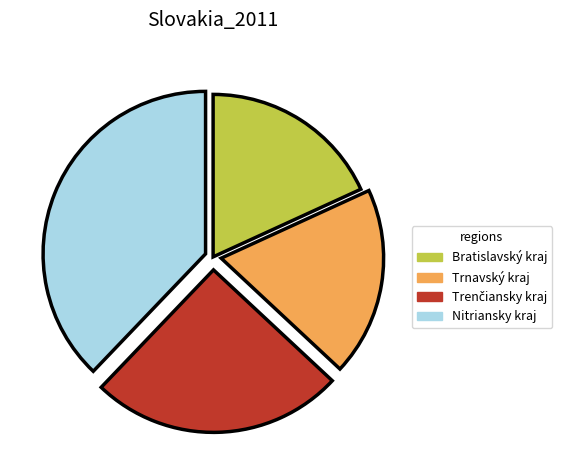

Which slice is the smallest?

Bratislavský kraj